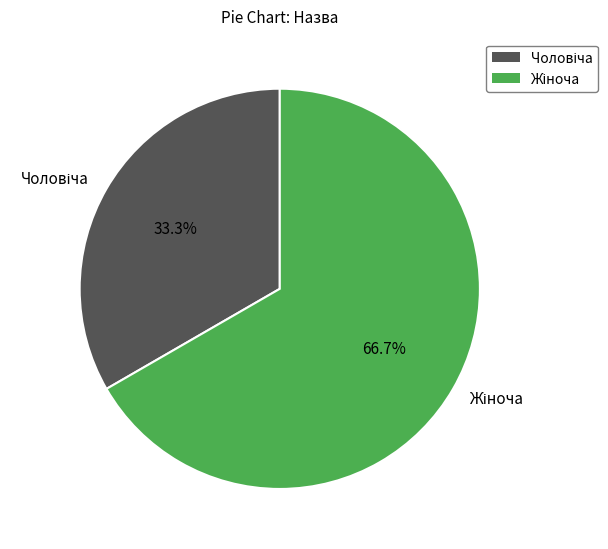

Is there a majority slice in this chart?

Yes